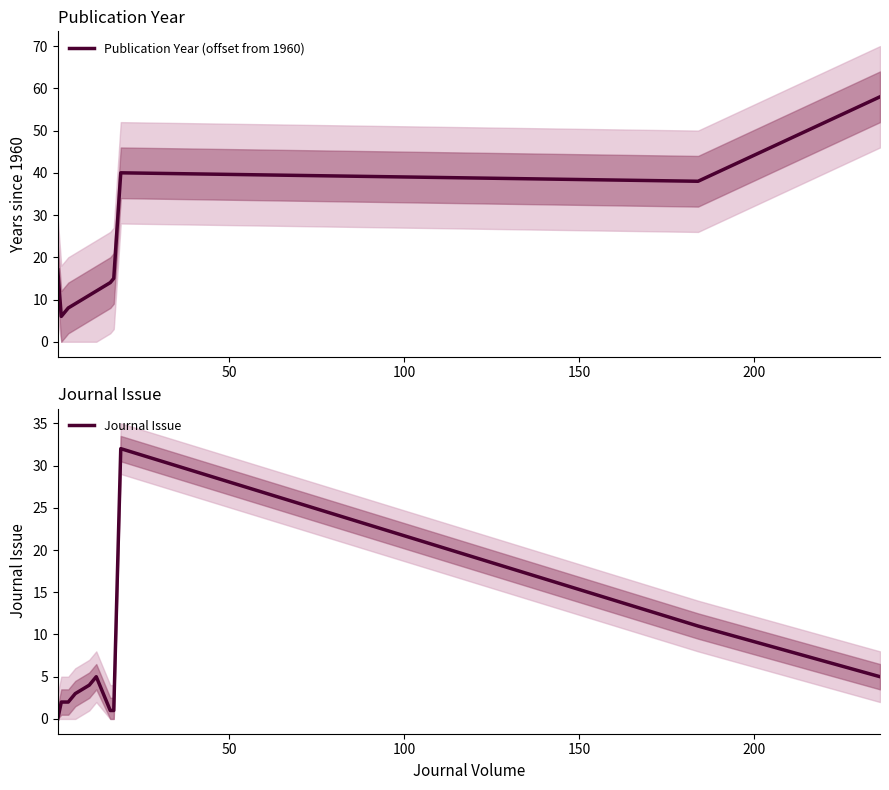

What is the highest value of the Journal Issue series?

32